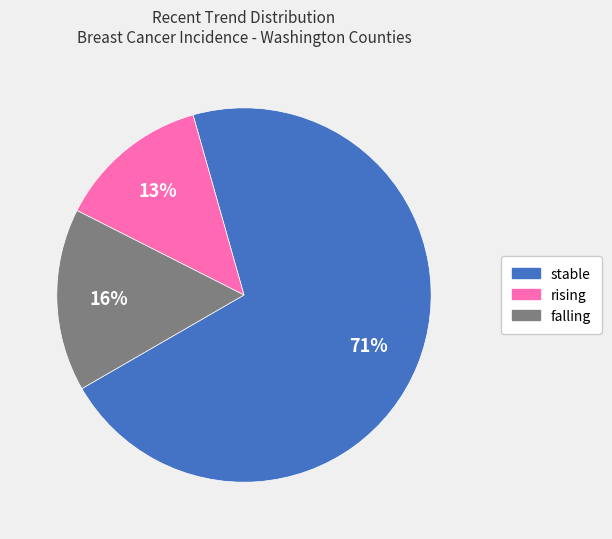

How many slices are in this pie chart?

3